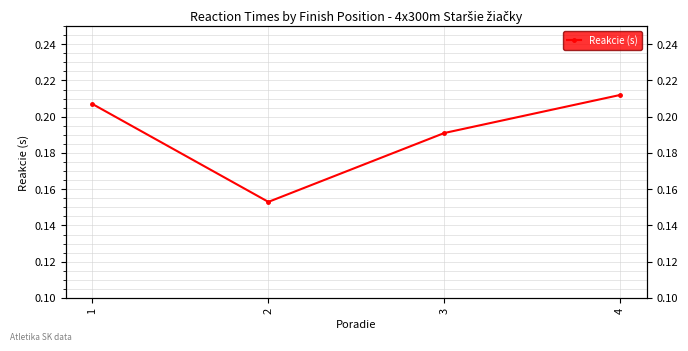

Is it true that the value at 1 is 0.2?

True